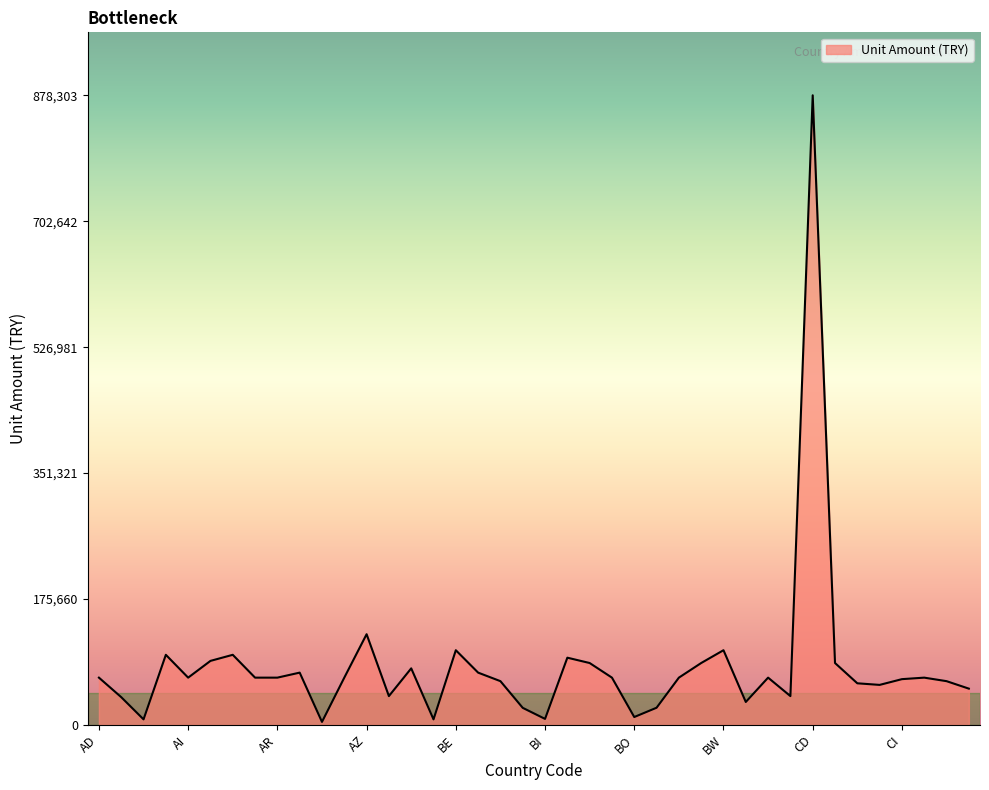

What is the maximum value shown in the chart?

878303